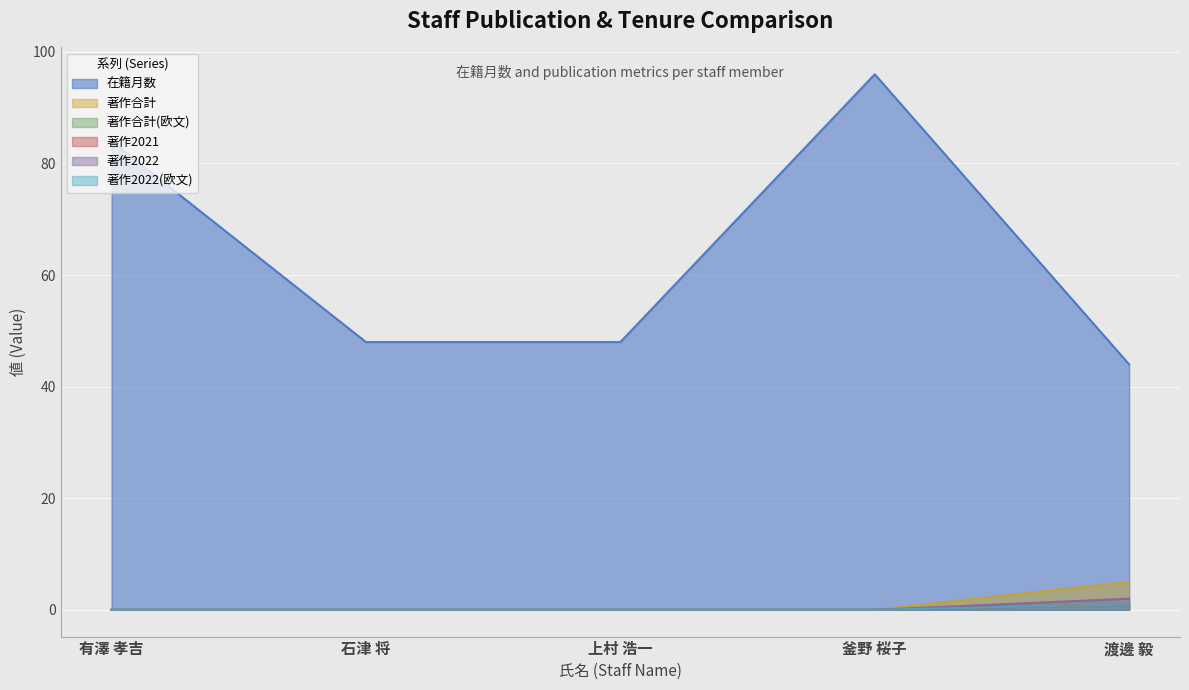

How many data points does each series have?

5